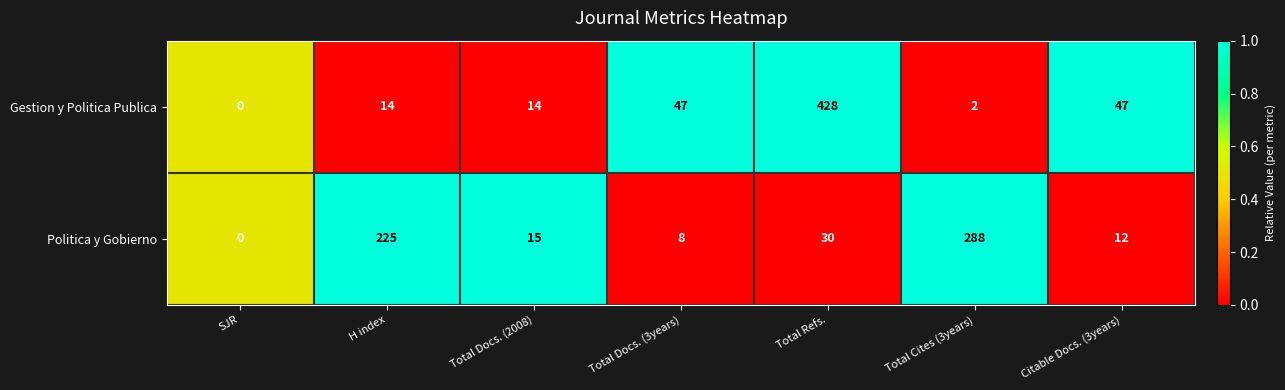

Reading left to right, extract all data points from this chart.

Gestion y Politica Publica: 0	14	14	47	428	2	47
Politica y Gobierno: 0	225	15	8	30	288	12